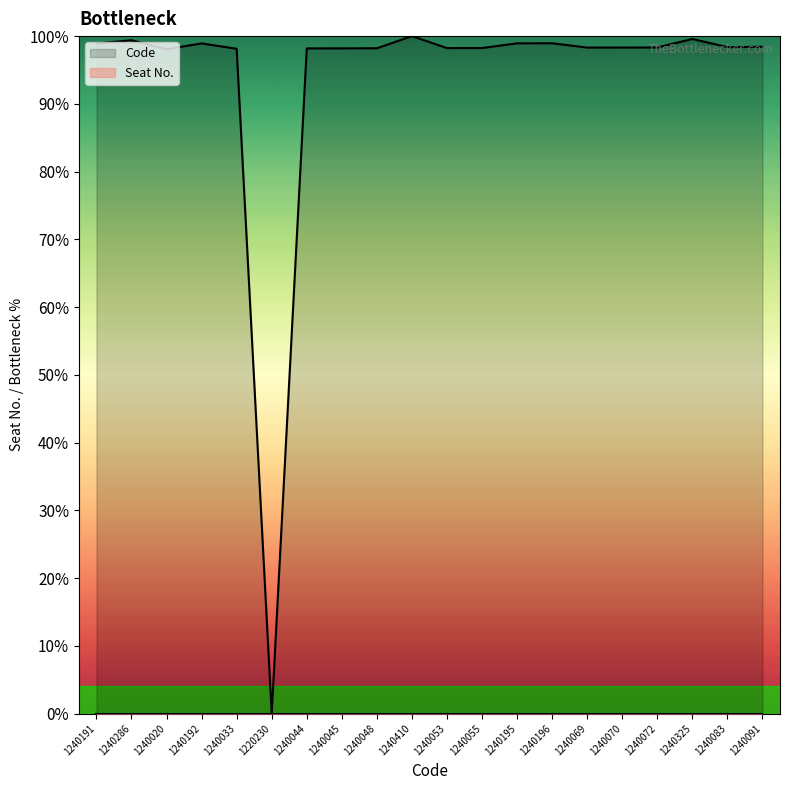

How many interior local valleys (lower than both neighbors) does the data have?

5